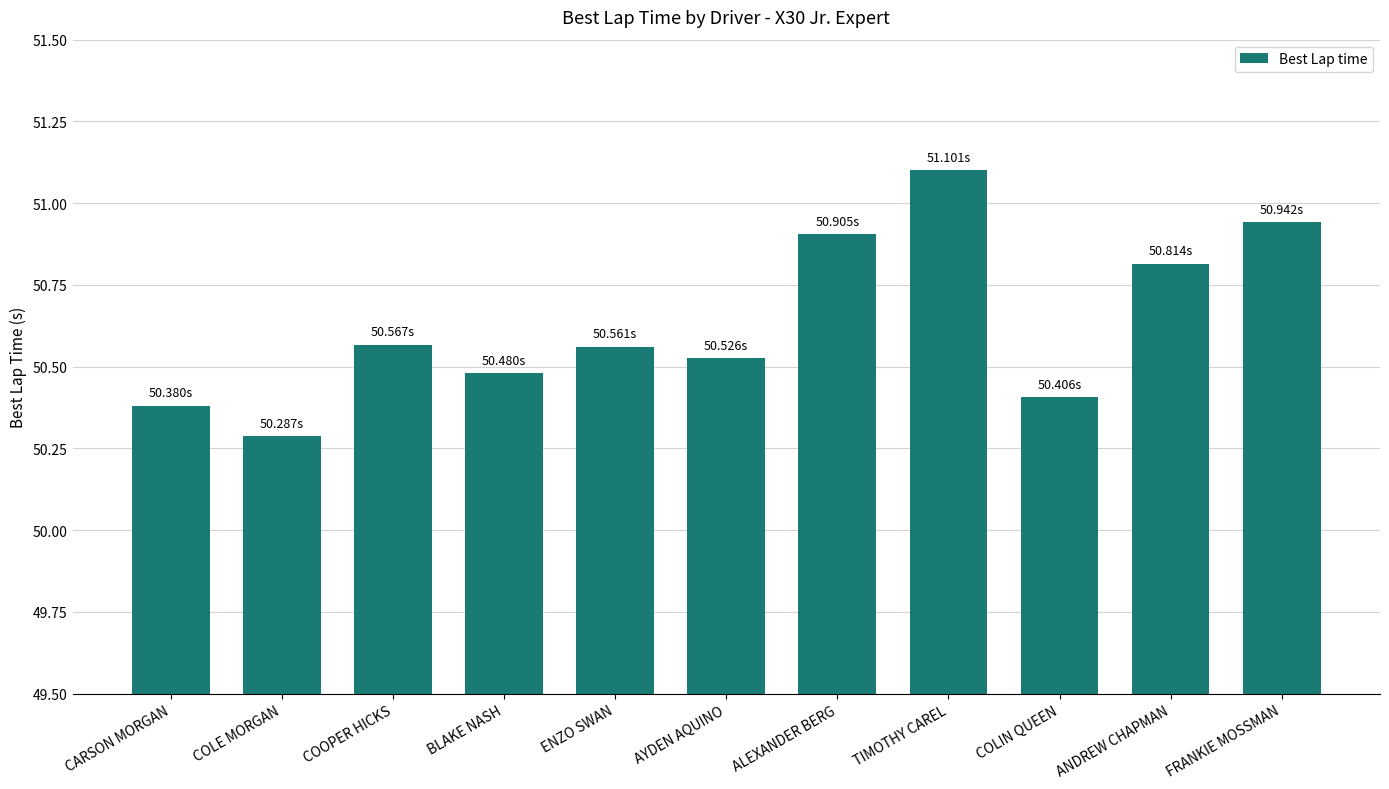

Where is the data nearest to the value 50?

COLE MORGAN